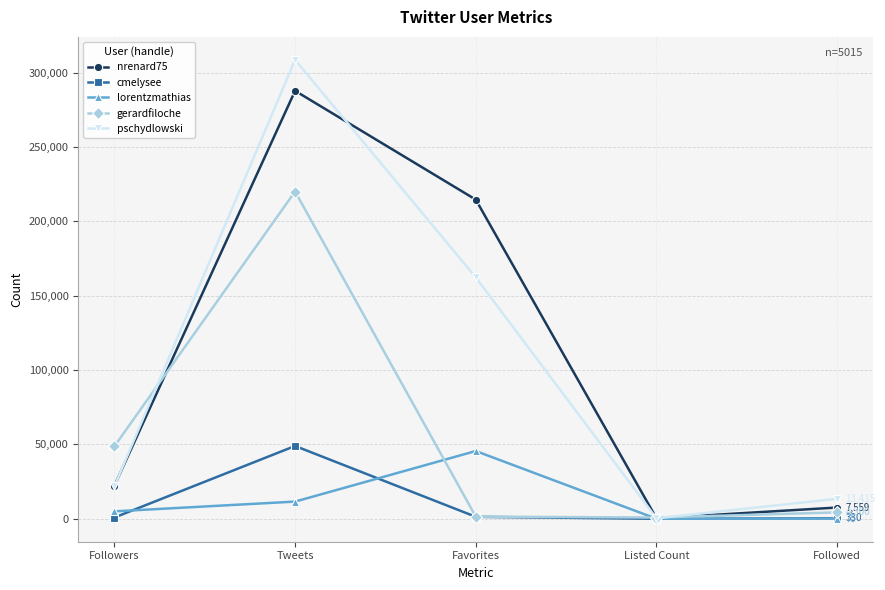

Is this an area chart (filled region under the line)?

No